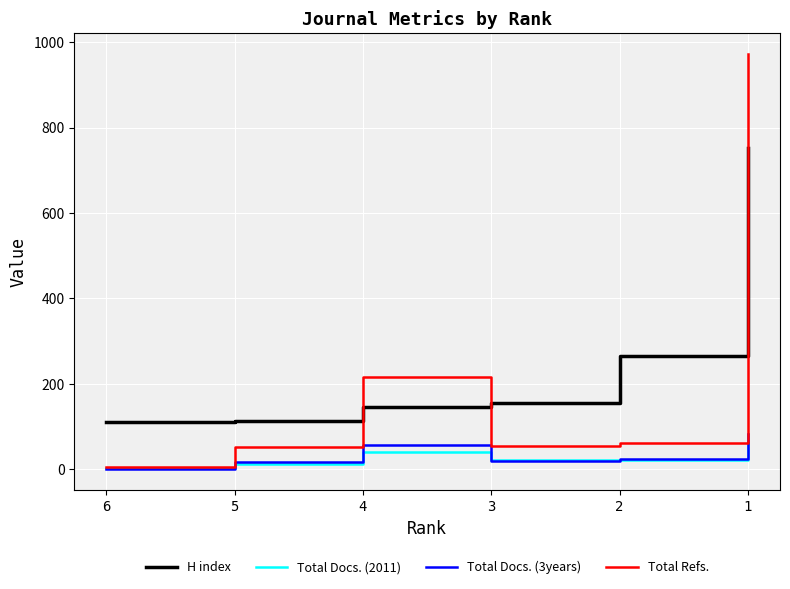

How many lines are shown in the chart?

4